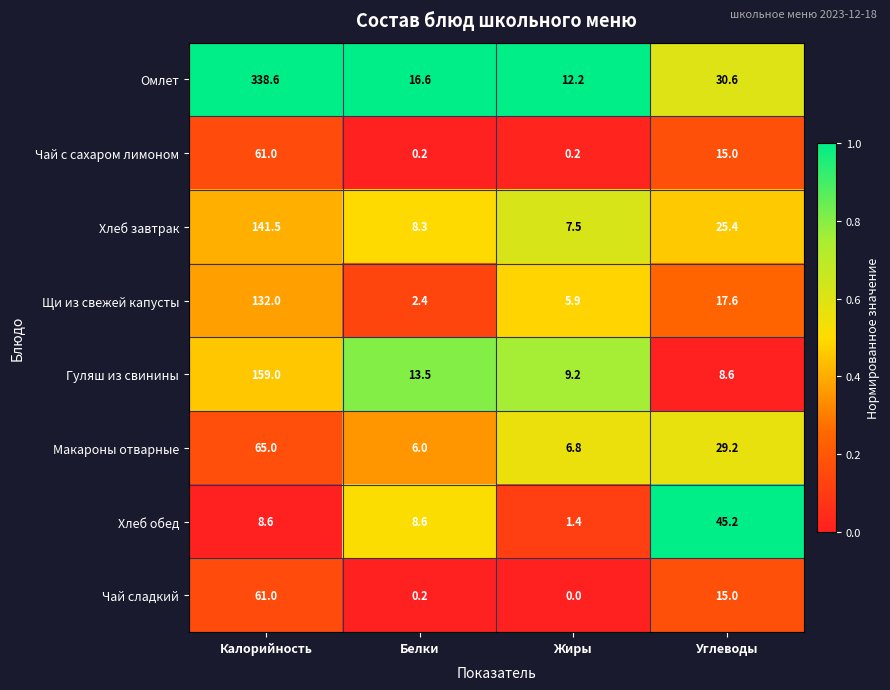

Which series has the largest range (max minus min)?

Омлет